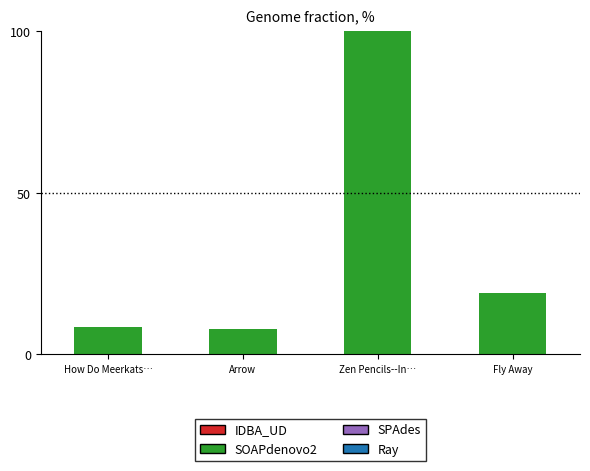

Approximately how many times larger is the value at How Do Meerkats… compared to Fly Away?

0.5